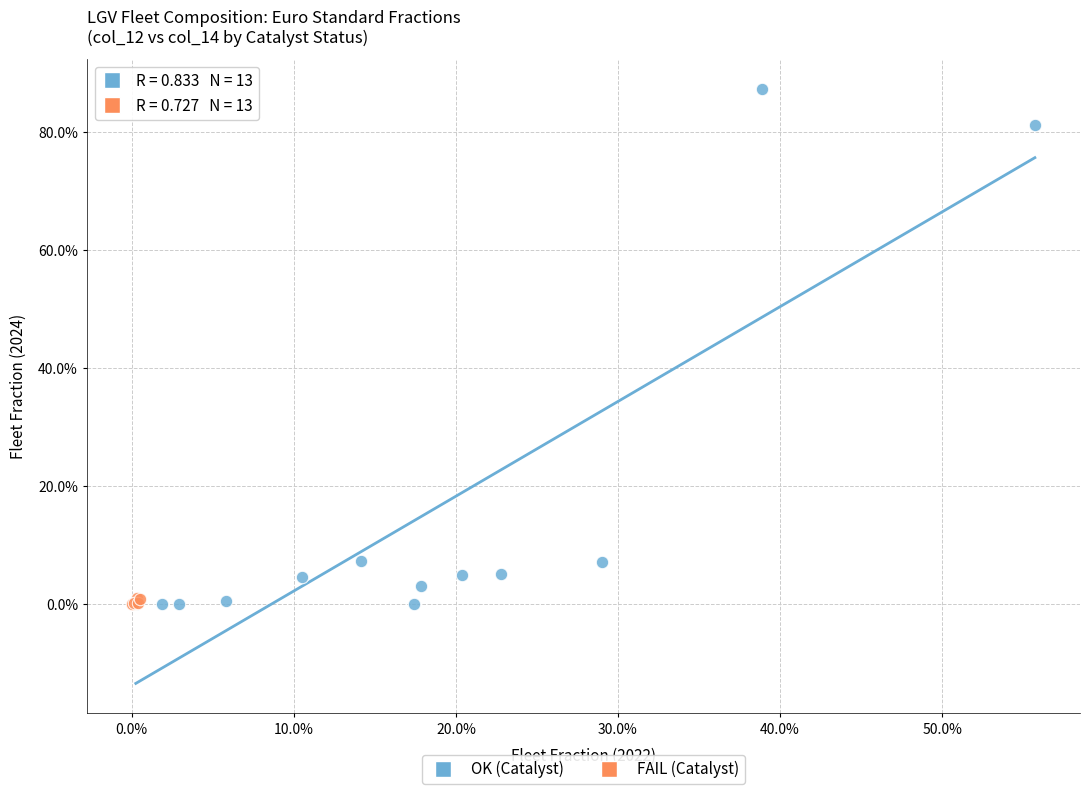

Which series has the widest spread of Y values?

OK (Catalyst)